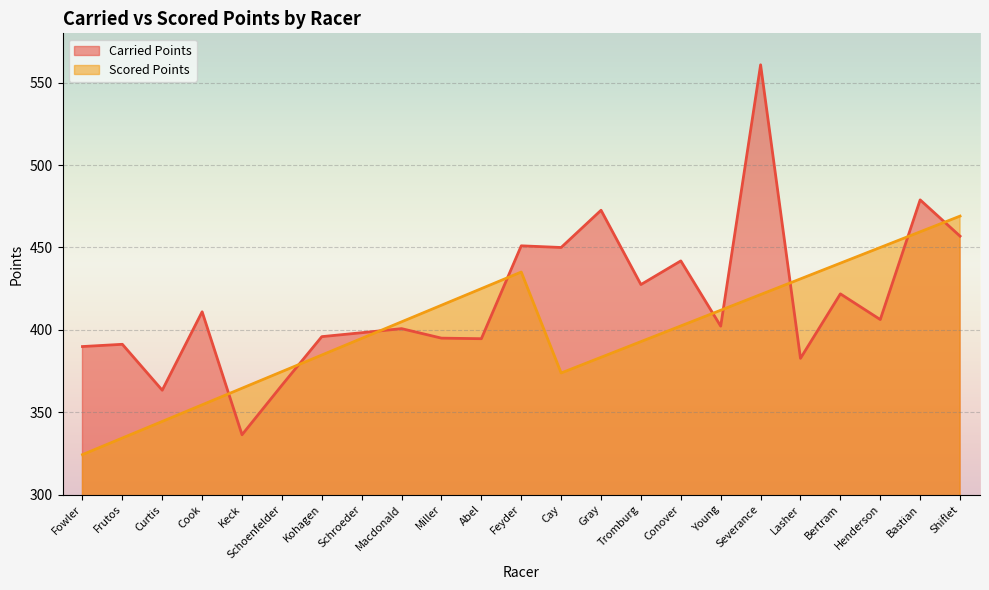

At Shiflet, list the series in order from smallest to largest.

Carried Points, Scored Points